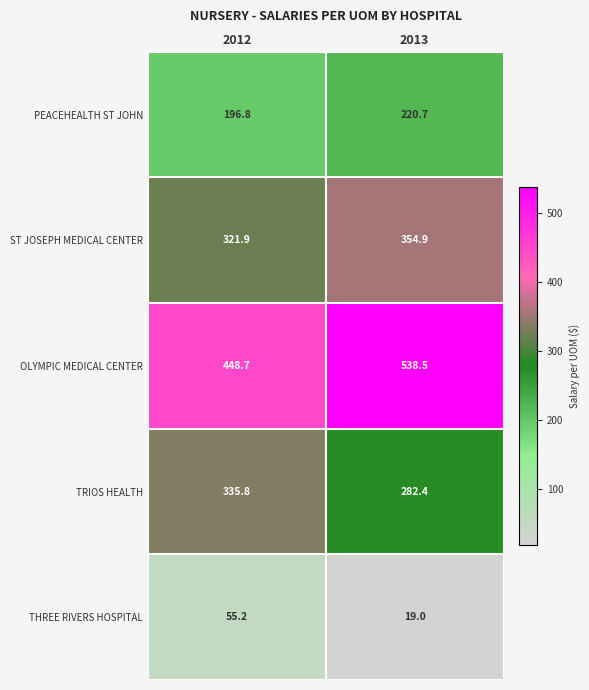

Reading right to left, transcribe all the data shown in this chart.

PEACEHEALTH ST JOHN: 220.7	196.8
ST JOSEPH MEDICAL CENTER: 354.9	321.9
OLYMPIC MEDICAL CENTER: 538.5	448.7
TRIOS HEALTH: 282.4	335.8
THREE RIVERS HOSPITAL: 19.0	55.2